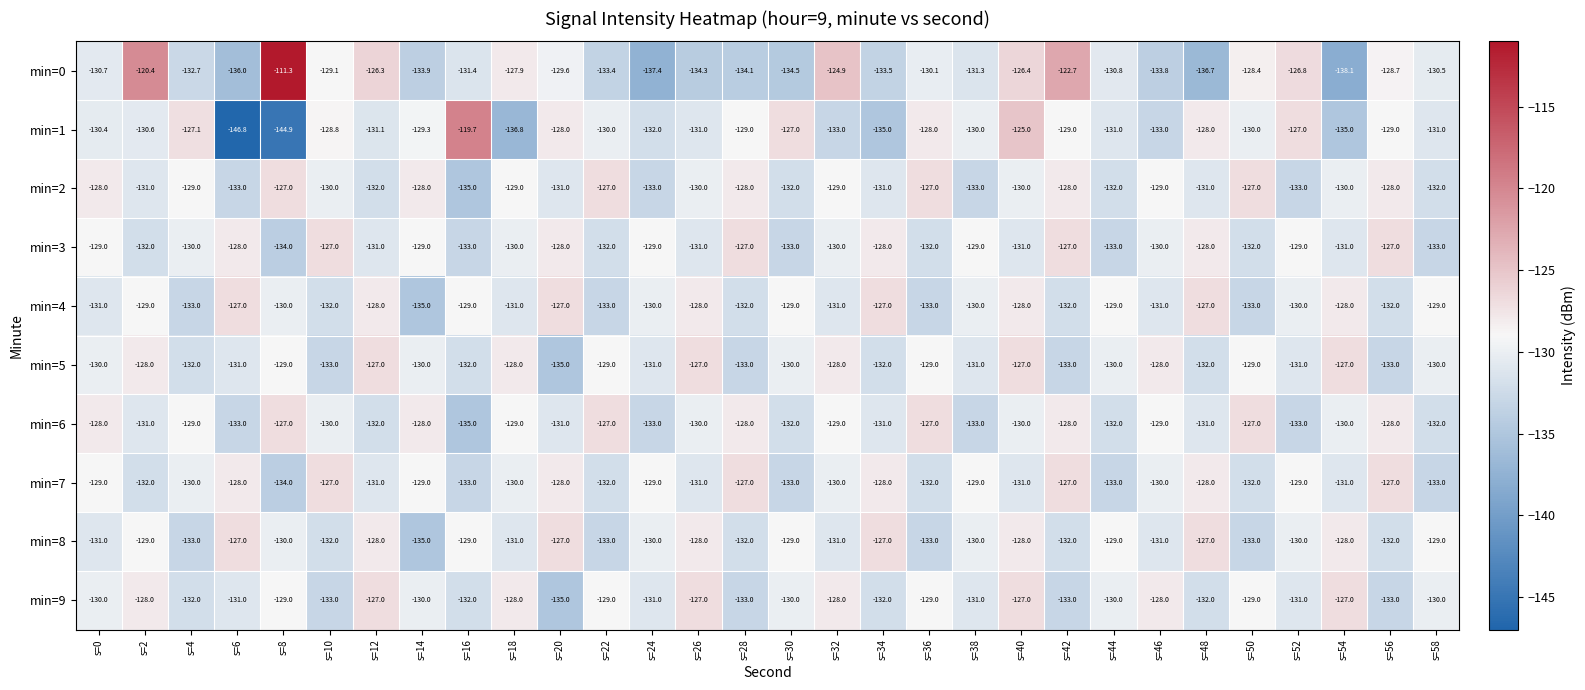

What is the greatest value displayed?

-111.3